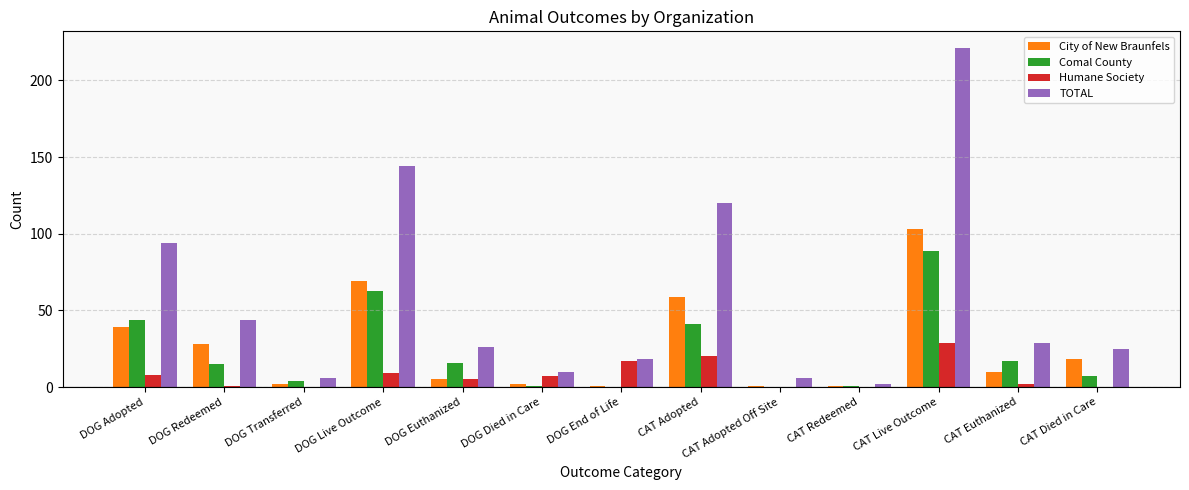

Are the bars grouped side by side (vs. stacked)?

Yes